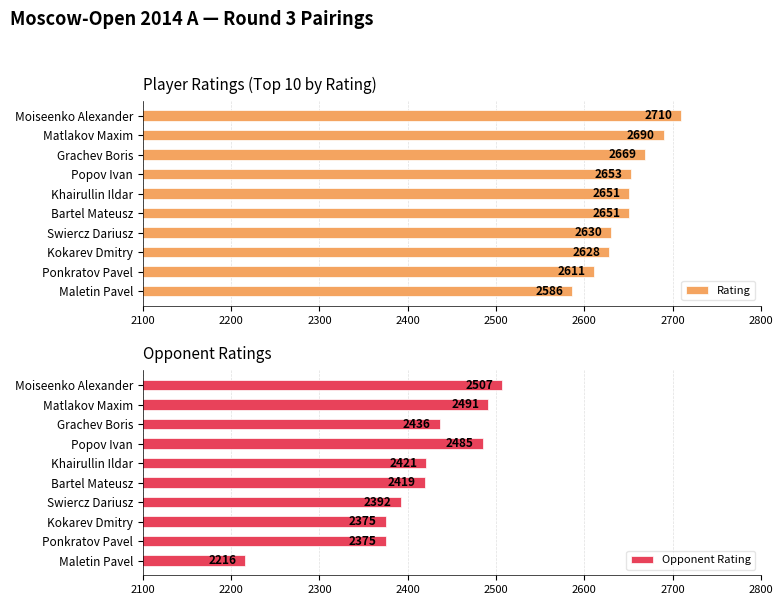

What is the difference between the Rating values at Grachev Boris and Khairullin Ildar?

18